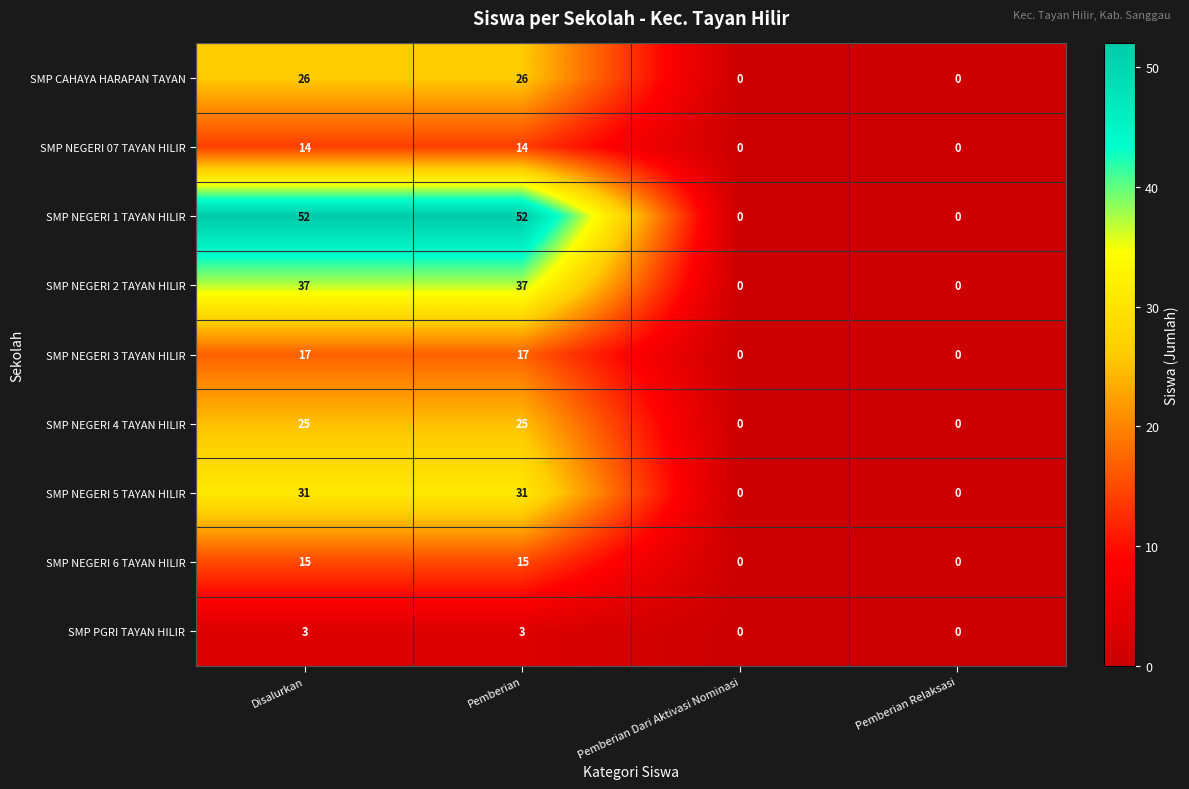

What is the greatest value displayed?

52